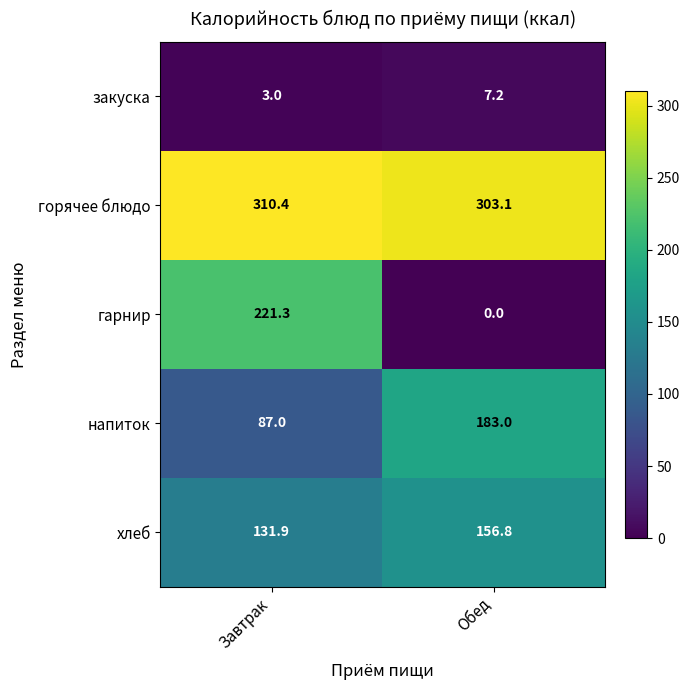

Reading left to right, what are all the values shown in this chart?

закуска: 3.0	7.2
горячее блюдо: 310.4	303.1
гарнир: 221.3	0.0
напиток: 87.0	183.0
хлеб: 131.9	156.8